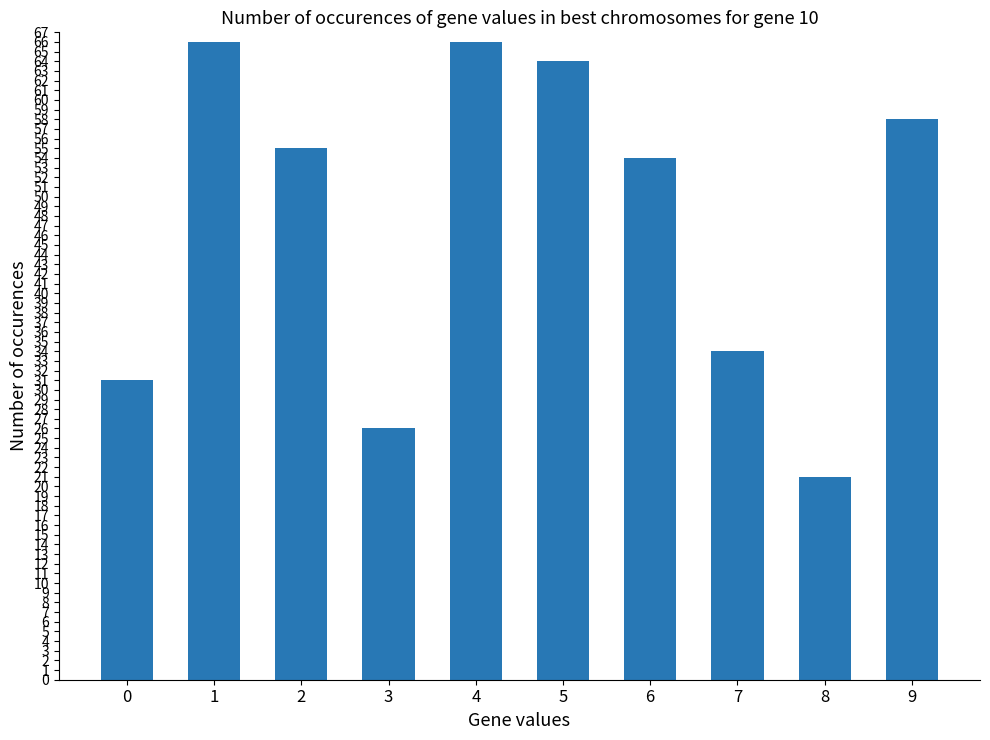

The value at 5 is 39. True or false?

False